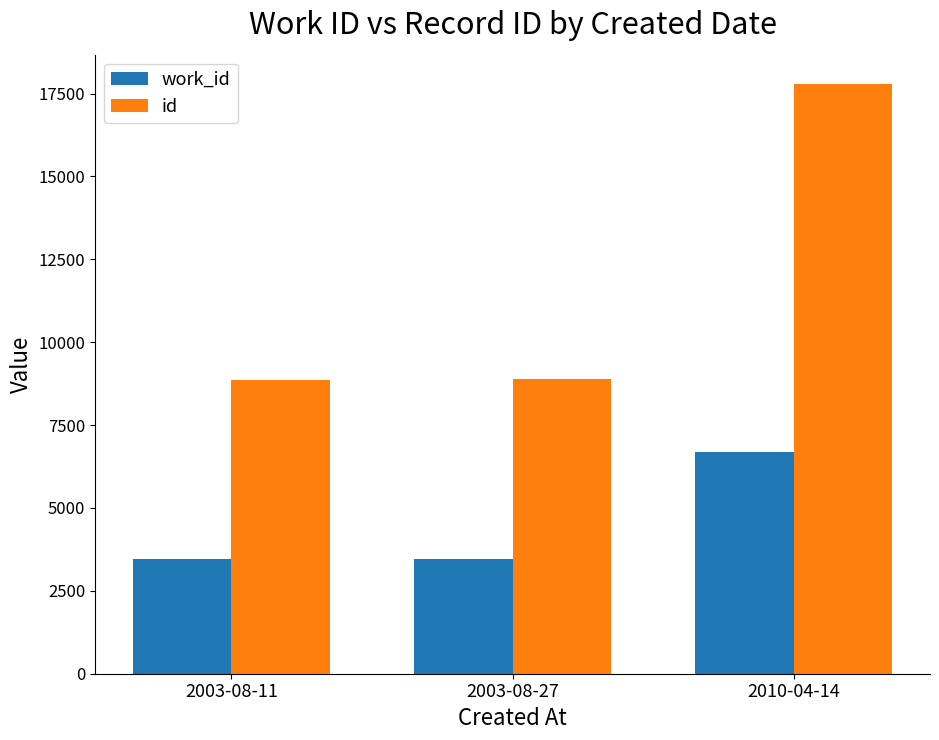

Which label corresponds to the largest value in the chart?

2010-04-14